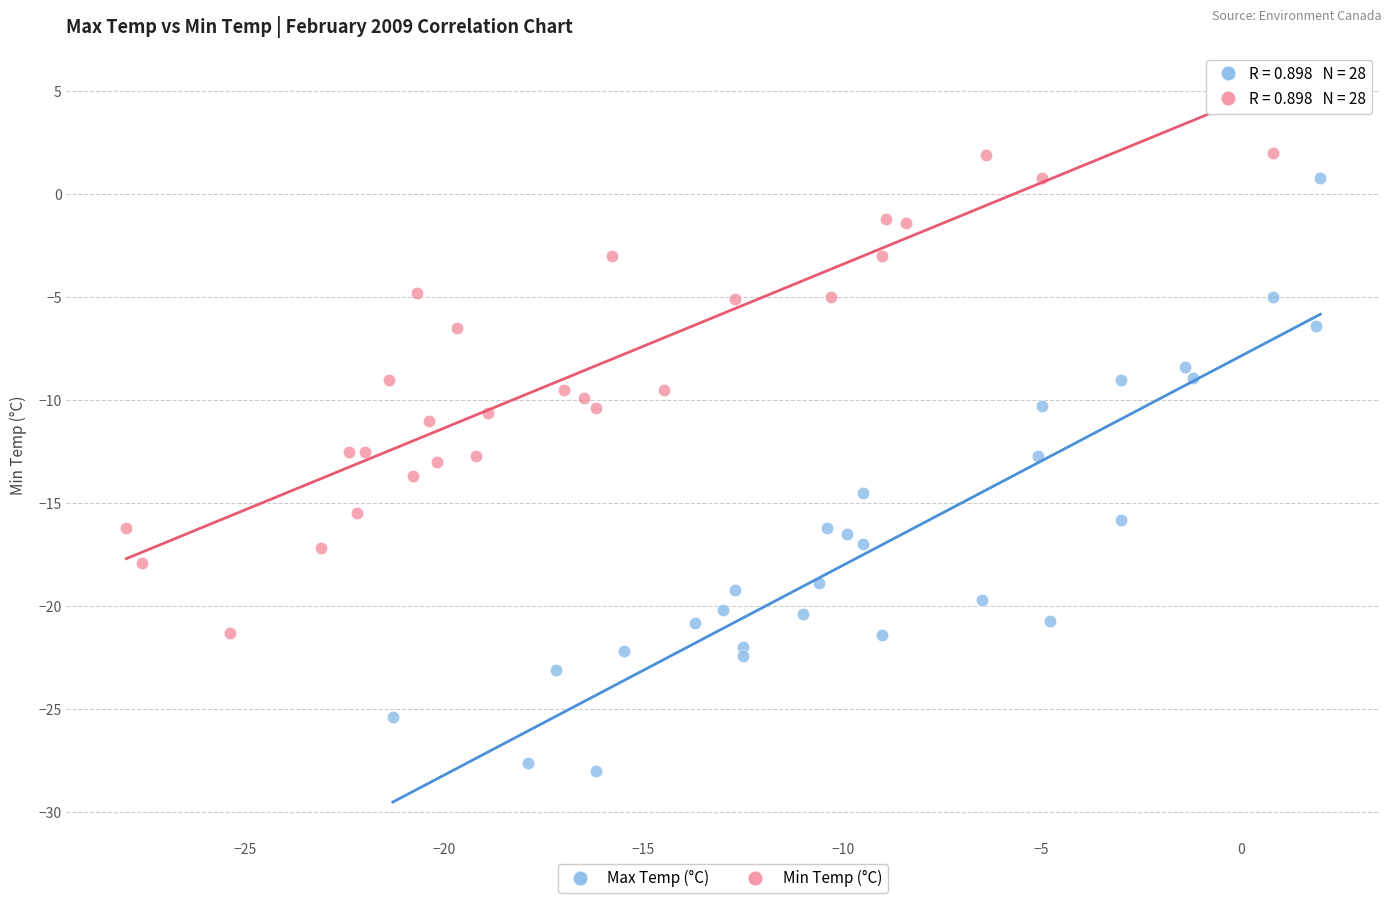

Which series reaches the minimum Y coordinate?

Max Temp (°C)